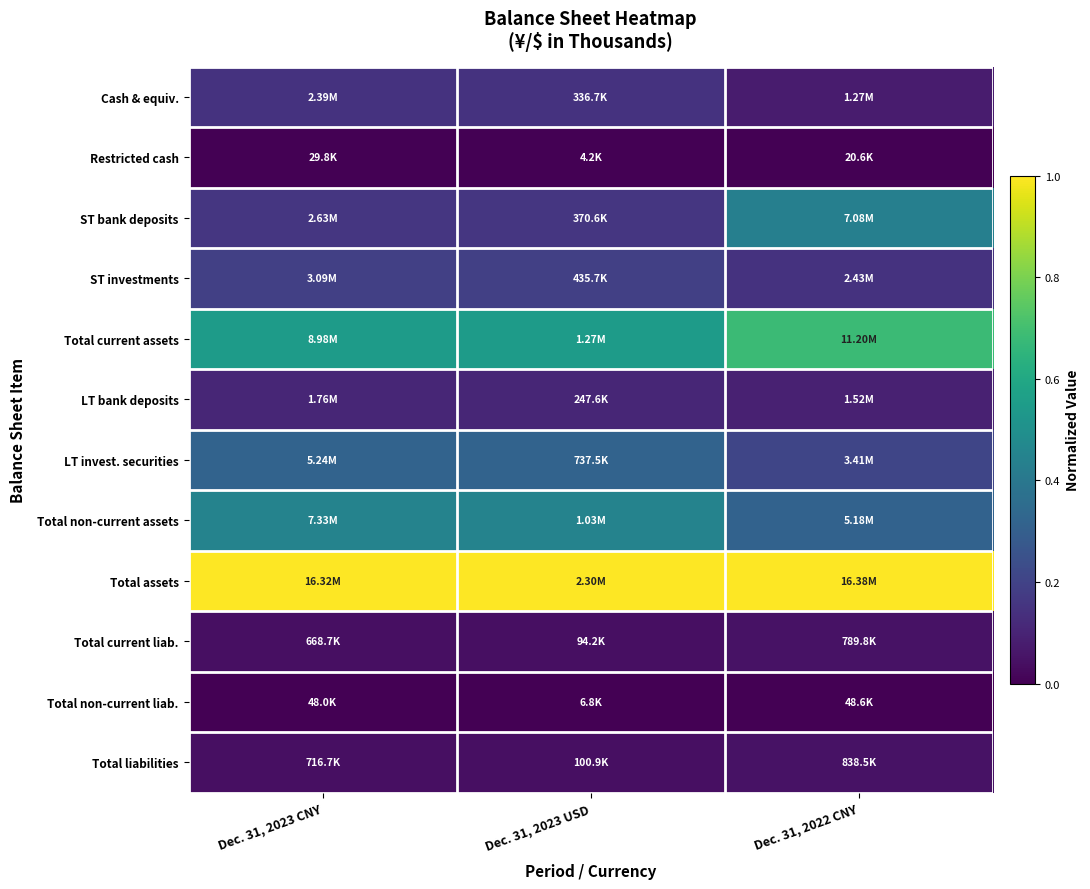

At which category is the sum across all series the highest?

Dec. 31, 2022 CNY